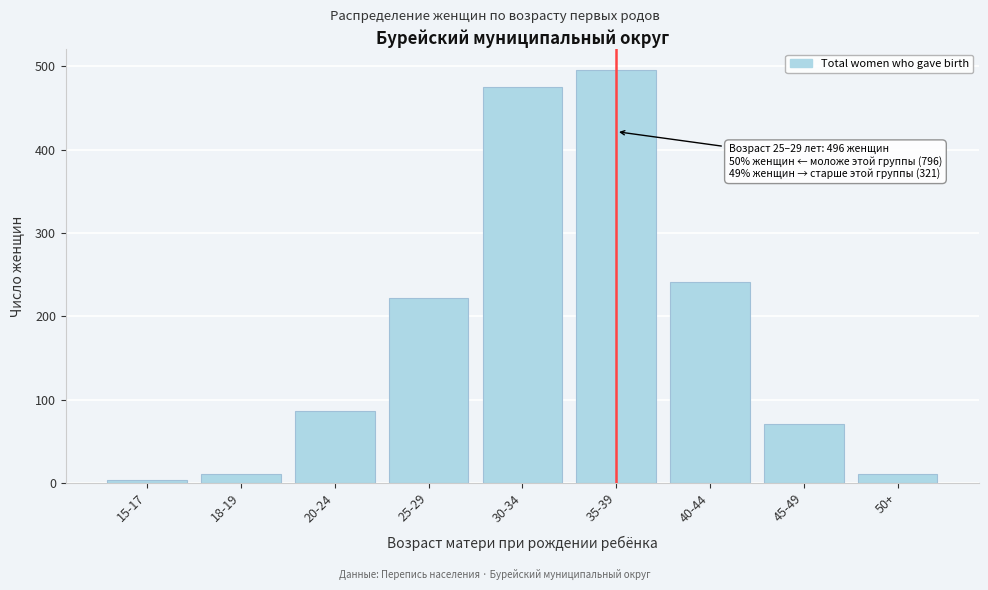

Reading right to left, transcribe all the data shown in this chart.

50+=10	45-49=70	40-44=241	35-39=496	30-34=475	25-29=222	20-24=86	18-19=10	15-17=3